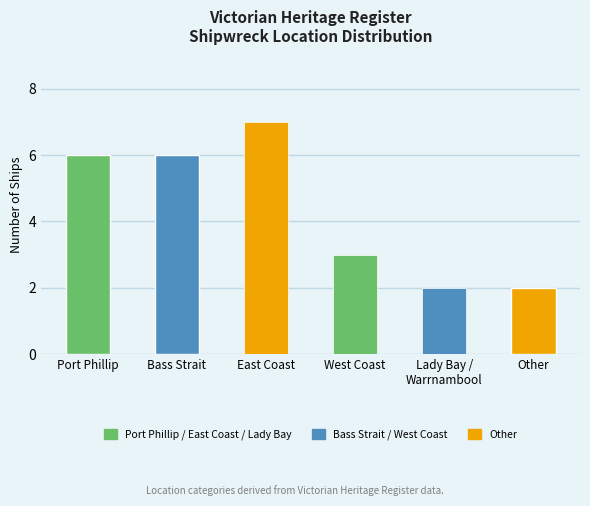

What is the approximate value at Other?

2